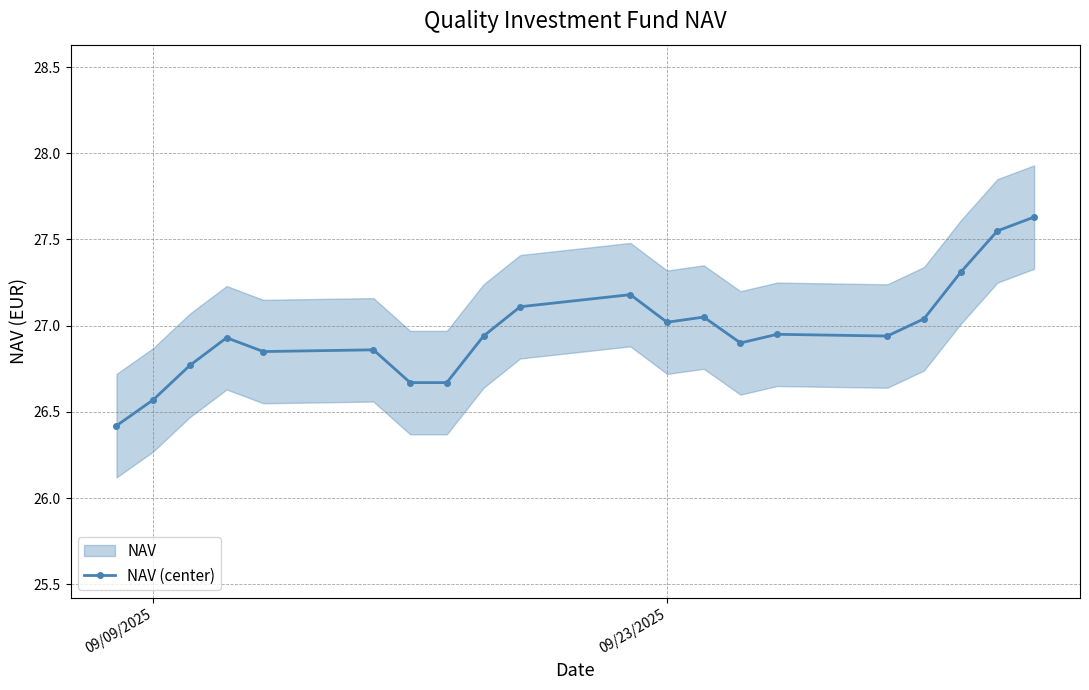

How many interior local valleys (lower than both neighbors) does the data have?

4